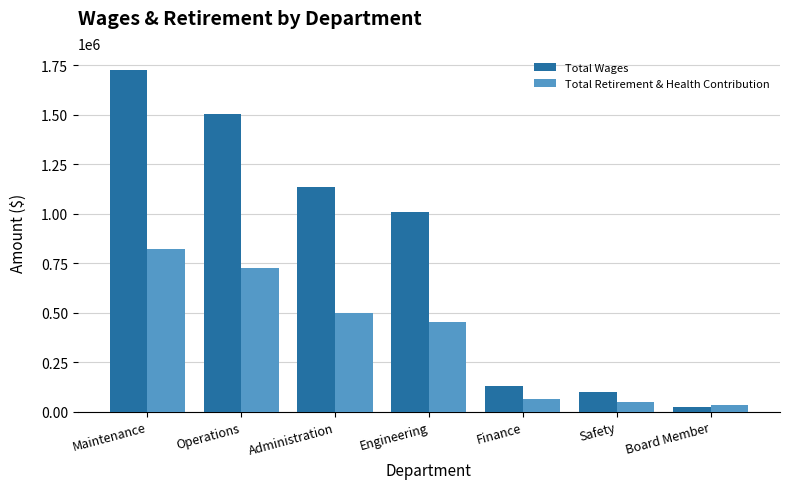

At which category is the sum across all series the highest?

Maintenance